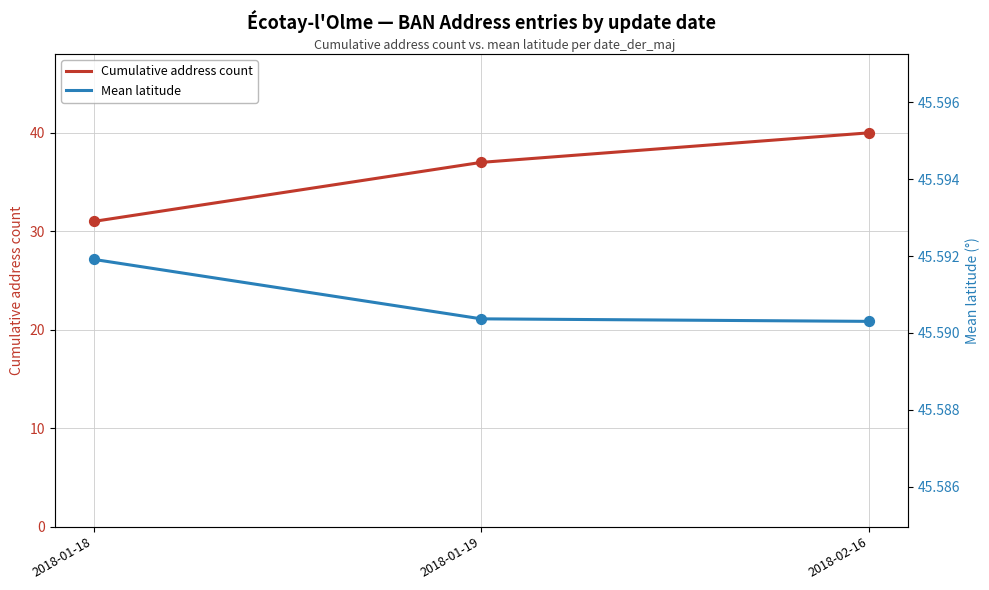

What are all the series names shown in the legend?

Cumulative address count, Mean latitude